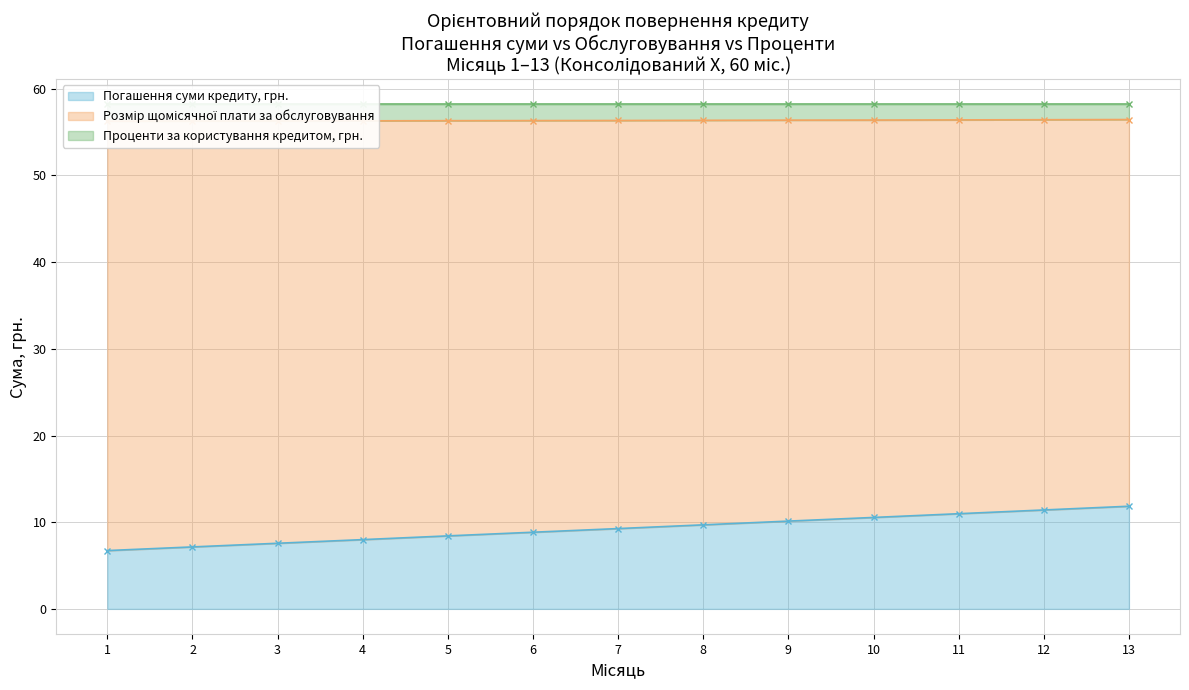

At how many categories does at least one series exceed 38?

13